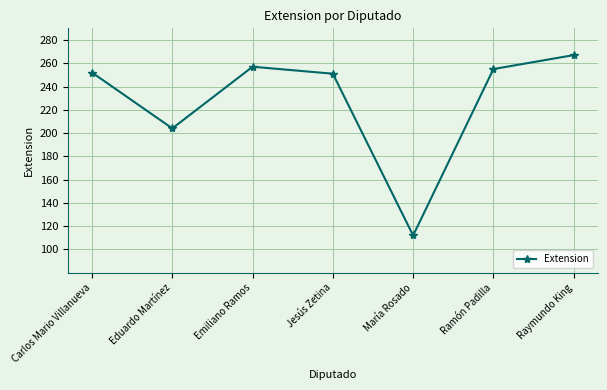

How many values are below 252?

3